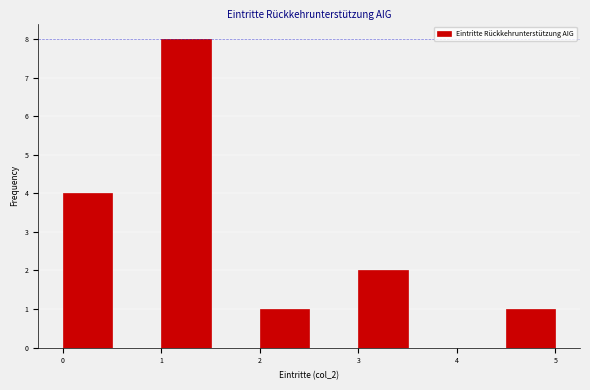

Reading left to right, transcribe this chart: for each bar, give the range it covers on the x-axis and its height. The values are not printed on the chart, so give them approximately, as read against the axis.

0.0 to 0.5: 4
0.5 to 1.0: 0
1.0 to 1.5: 8
1.5 to 2.0: 0
2.0 to 2.5: 1
2.5 to 3.0: 0
3.0 to 3.5: 2
3.5 to 4.0: 0
4.0 to 4.5: 0
4.5 to 5.0: 1